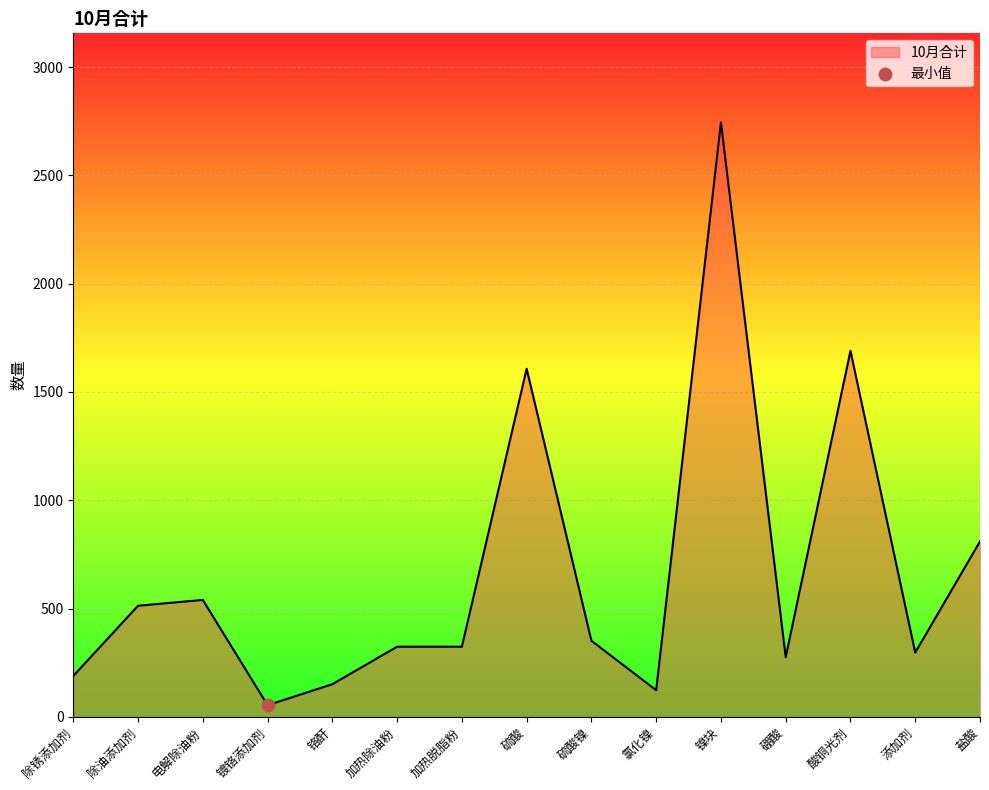

Approximately how many times larger is the value at 硫酸镍 compared to 盐酸?

0.4